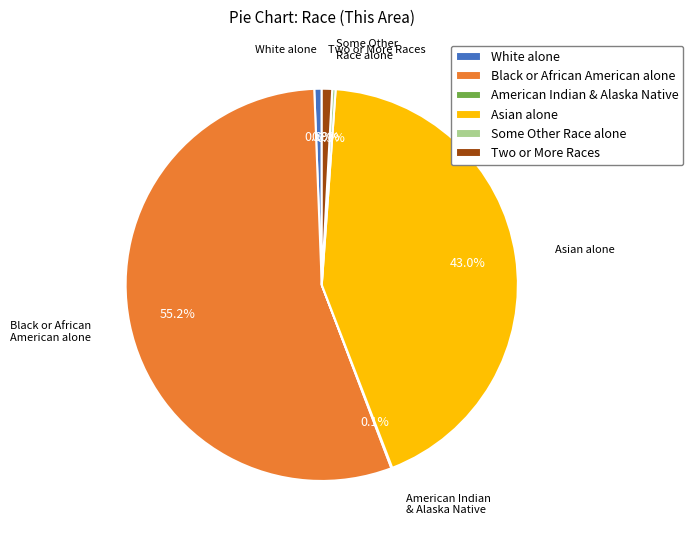

Which has a higher value, Some Other Race alone or Asian alone?

Asian alone